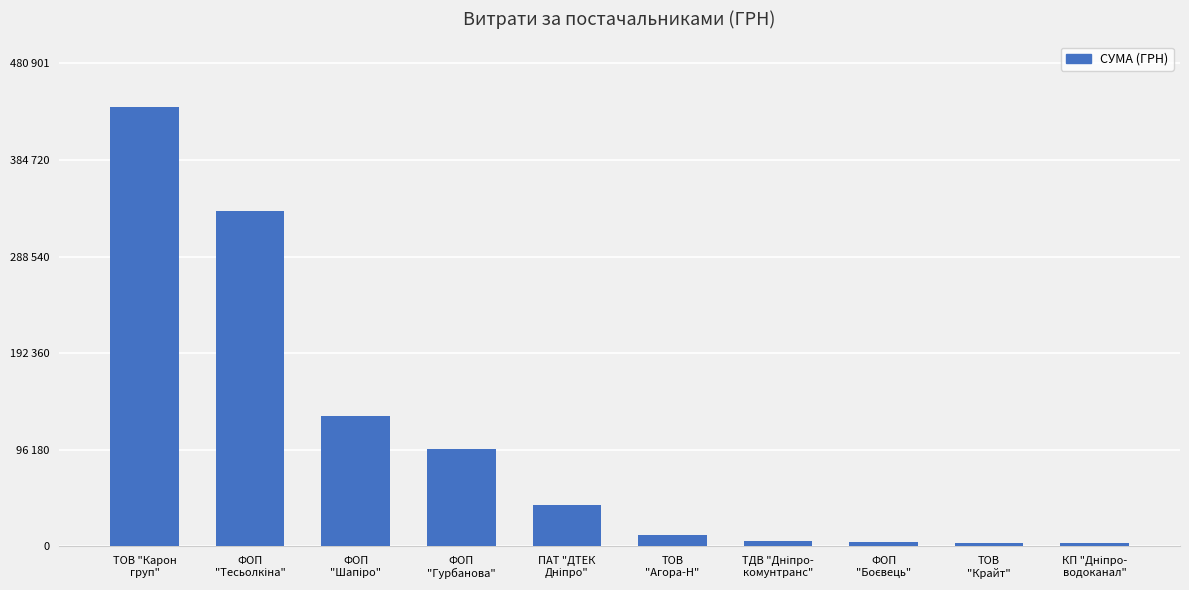

What is the difference between the maximum and second lowest values?

434143.3